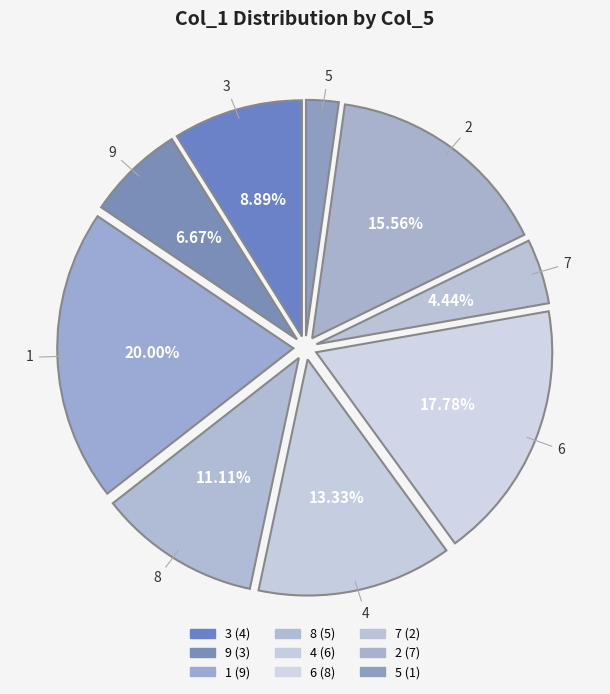

Is it true that 5 is 2% of the pie?

True